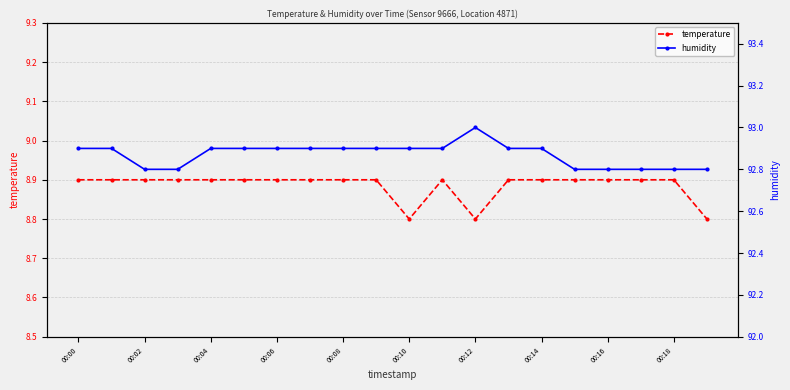

What is the average value of the temperature series?

8.9